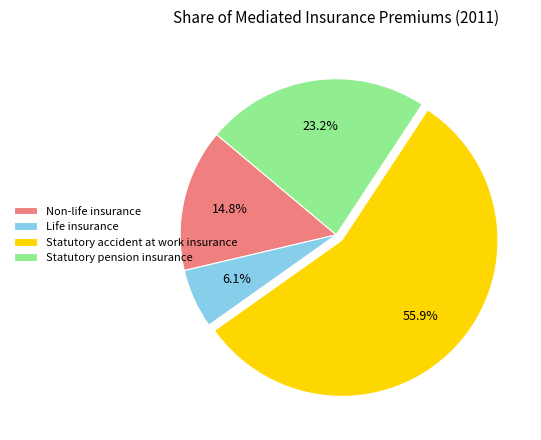

What portion of the pie excludes Life insurance?

93.9%